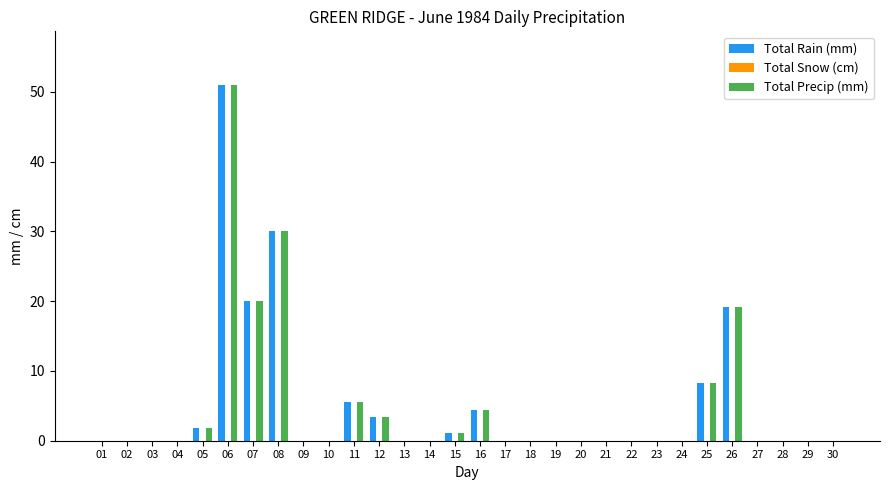

What is the maximum value shown in the chart?

51.0